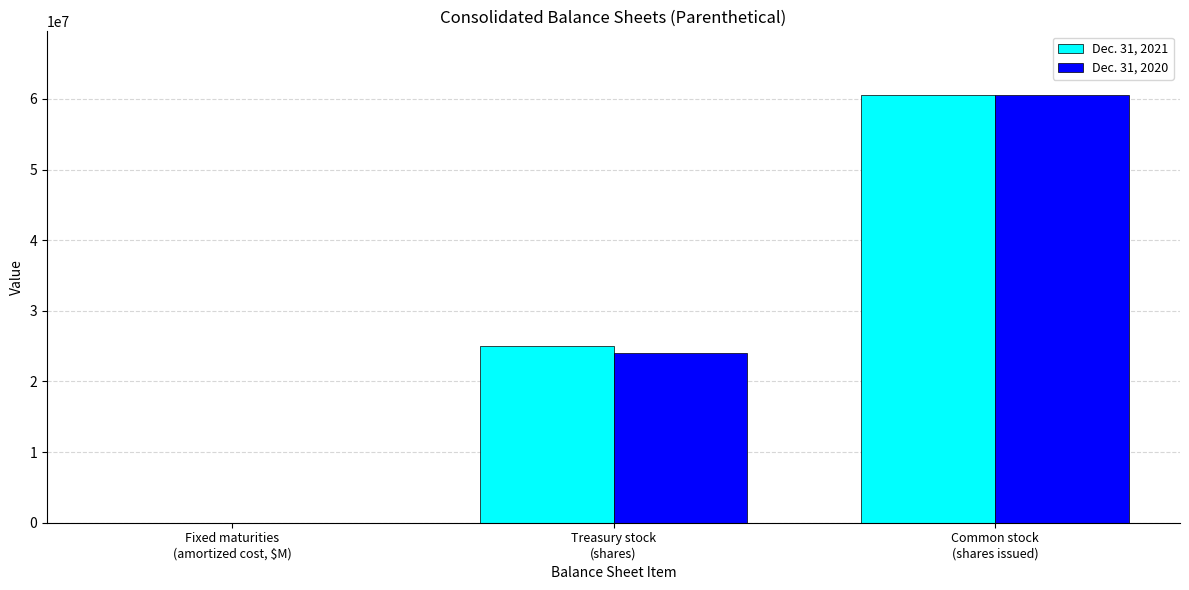

What is the highest value of the Dec. 31, 2021 series?

60500000.0